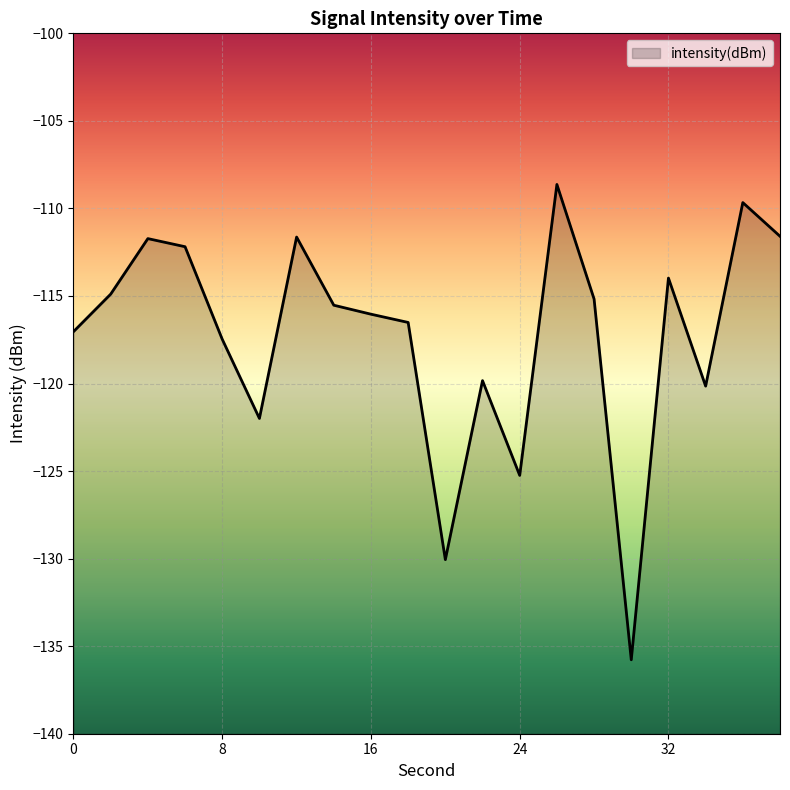

Which category has the lowest value across all series?

30